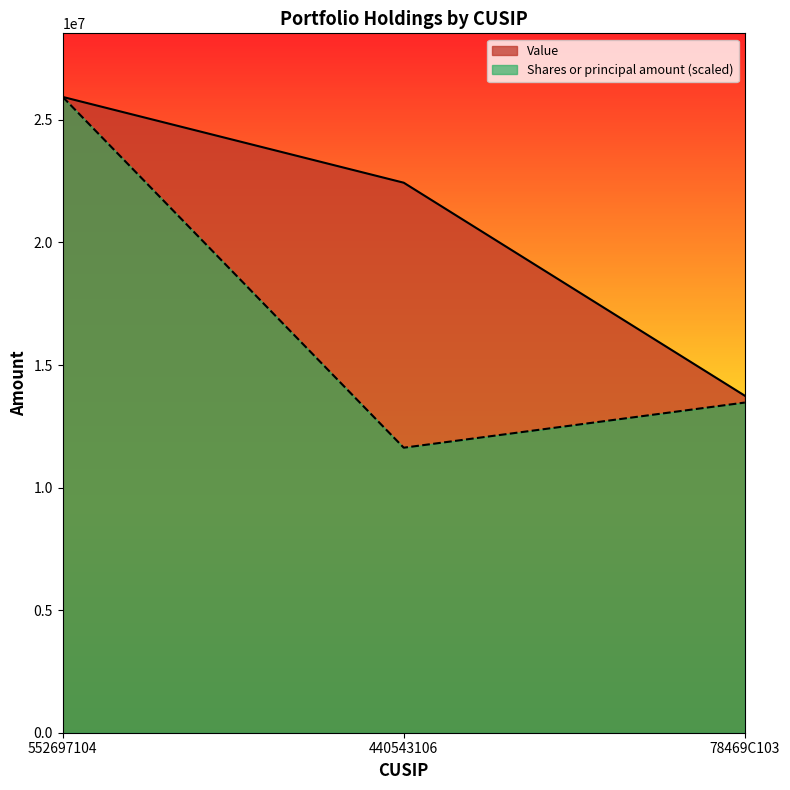

How many data points does each series have?

3